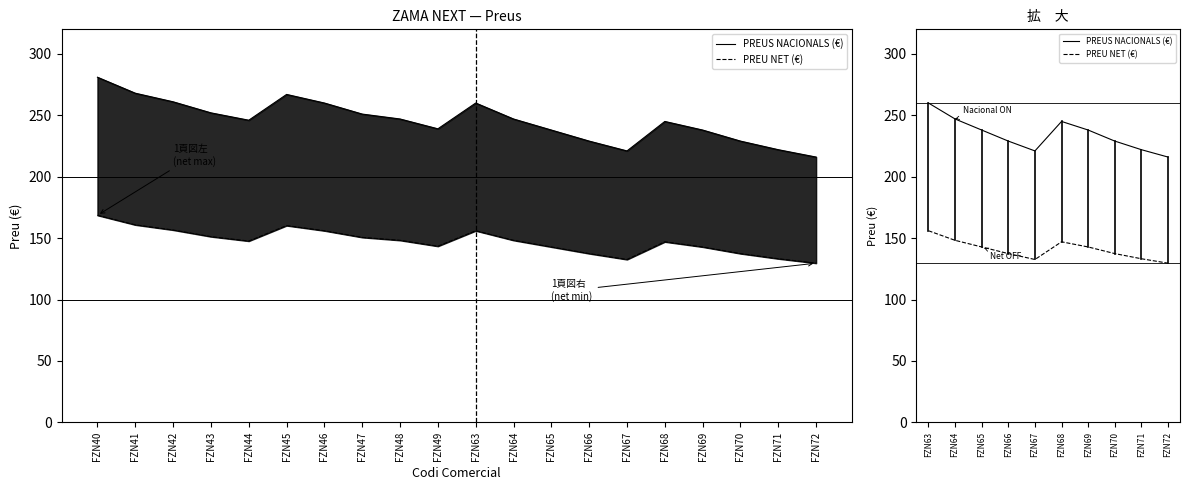

How many lines are shown in the chart?

2